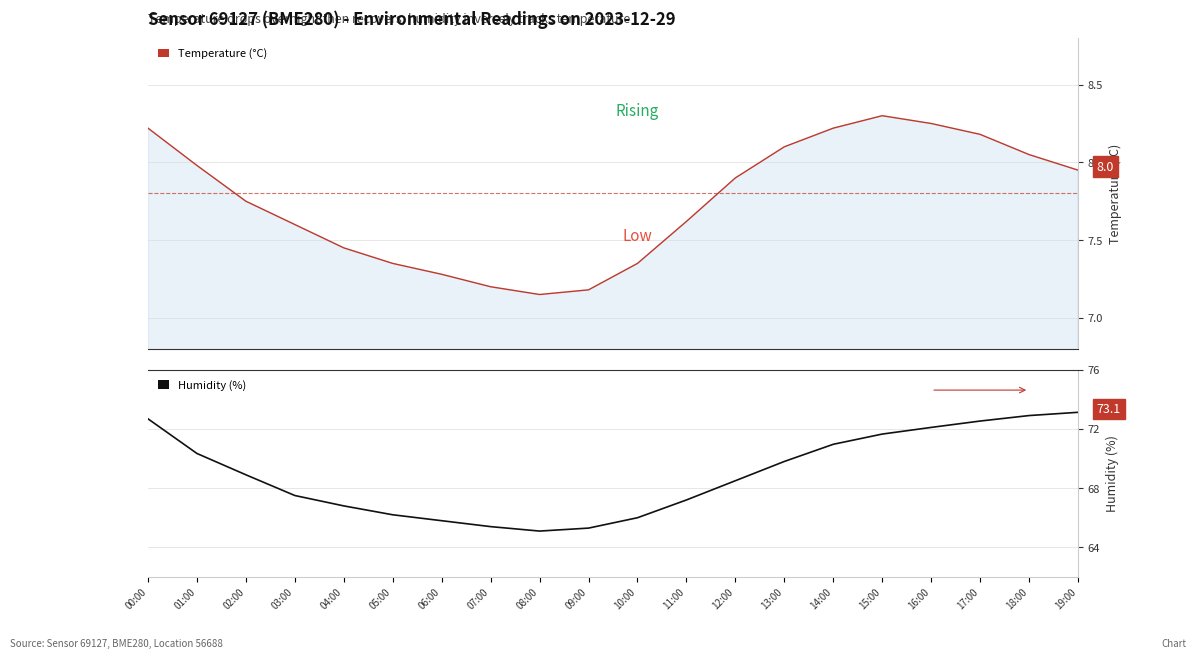

What is the average value of the Humidity series?

68.9